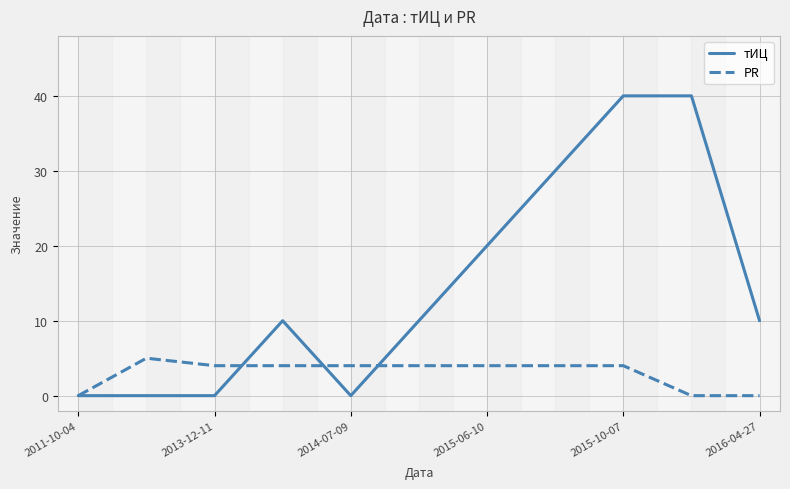

Which series has the largest total across all categories?

тИЦ